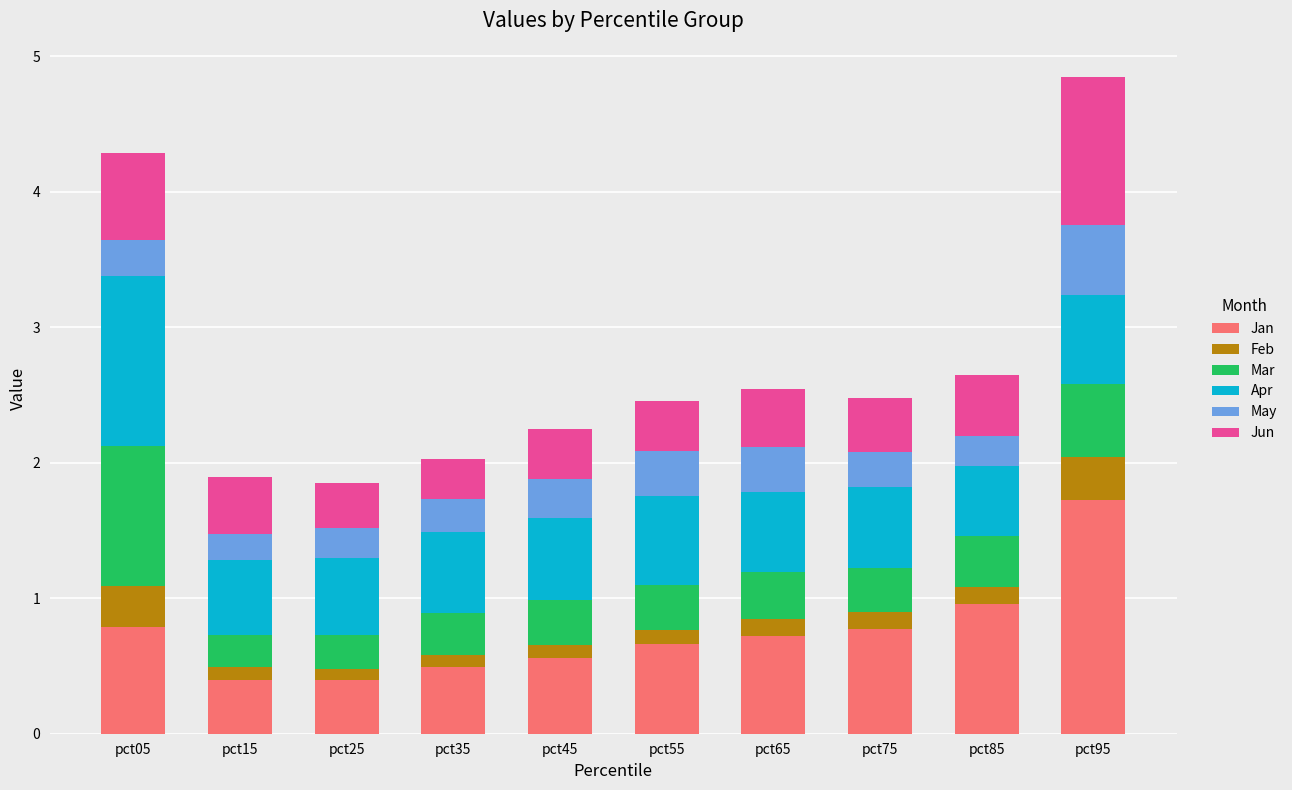

The Jan series shows 1.0 at pct65. True or false?

False